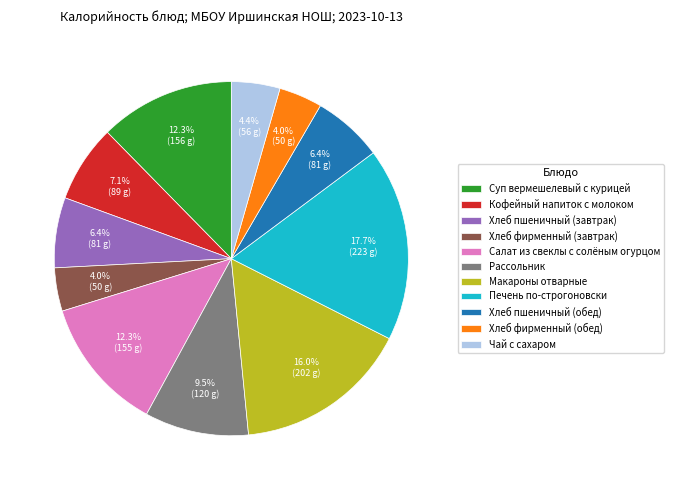

Count the number of slices in the pie.

11